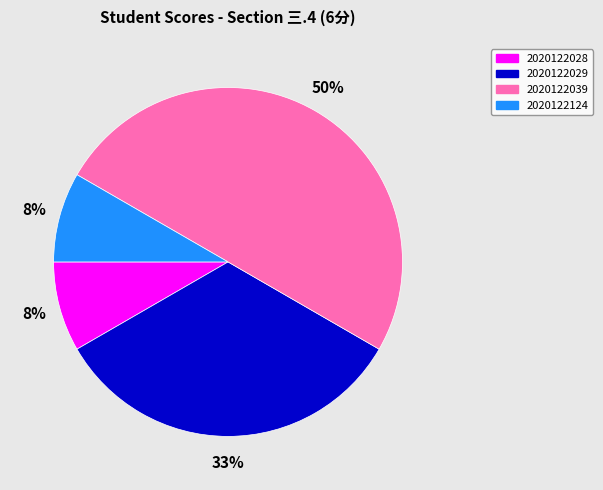

What is the largest slice in the pie chart?

2020122039